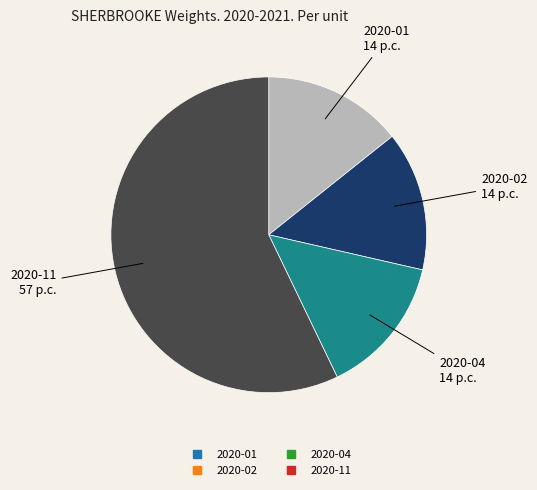

Is there a majority slice in this chart?

Yes